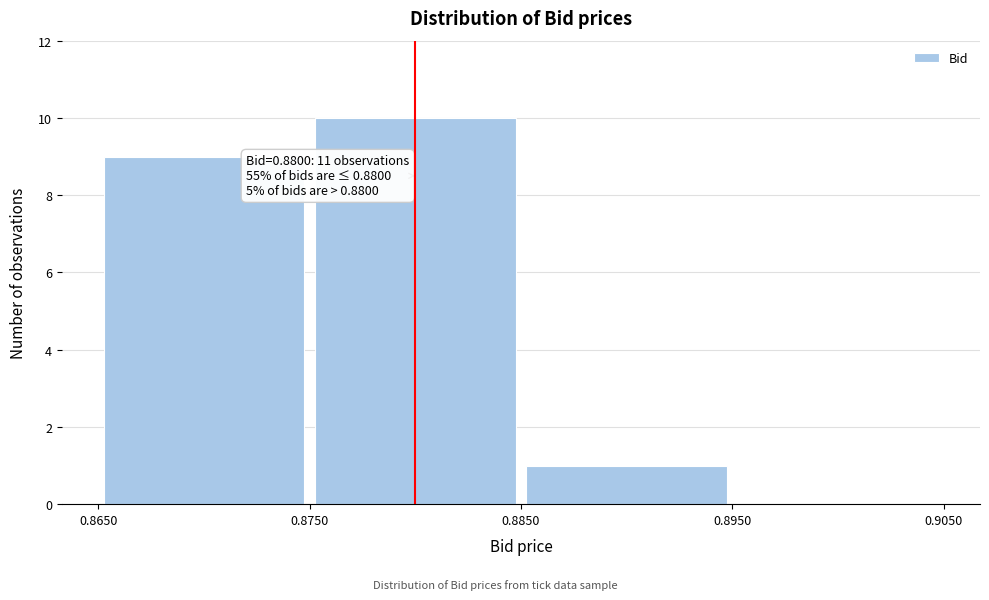

Over which range of the x-axis is the bar tallest?

0.8750 to 0.8850